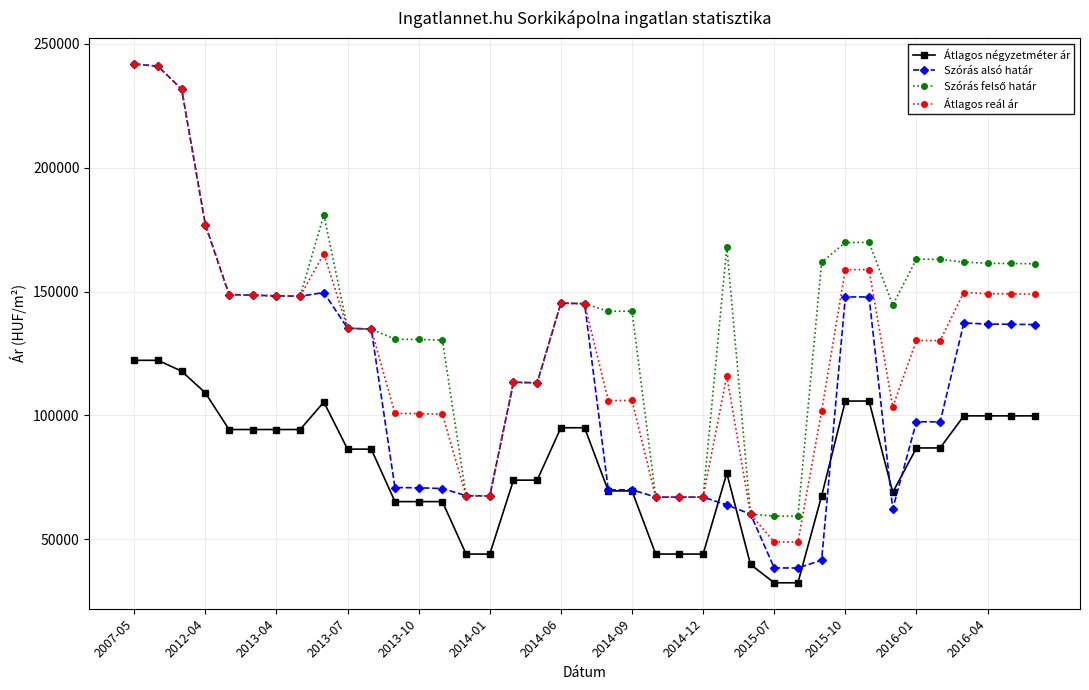

What is the minimum value for Átlagos reál ár?

48833